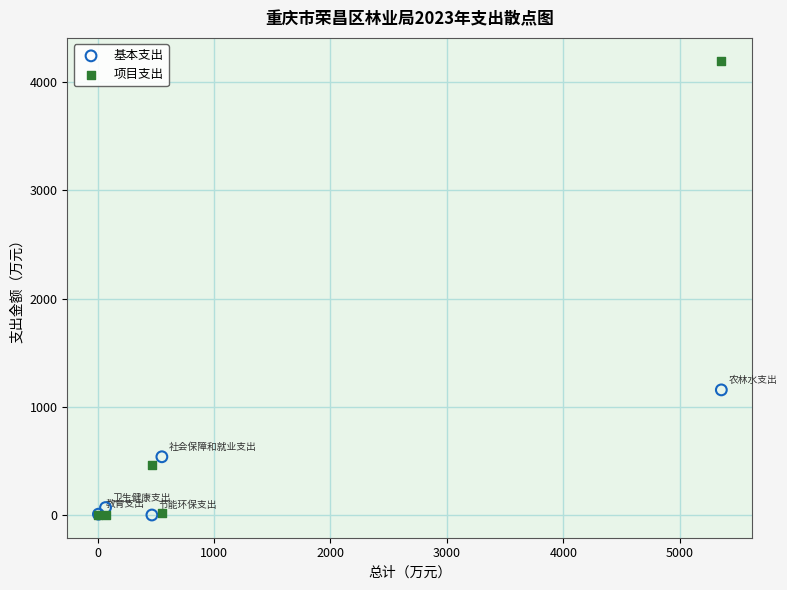

In the 项目支出 series, what Y value is closest to 2100?

466.8